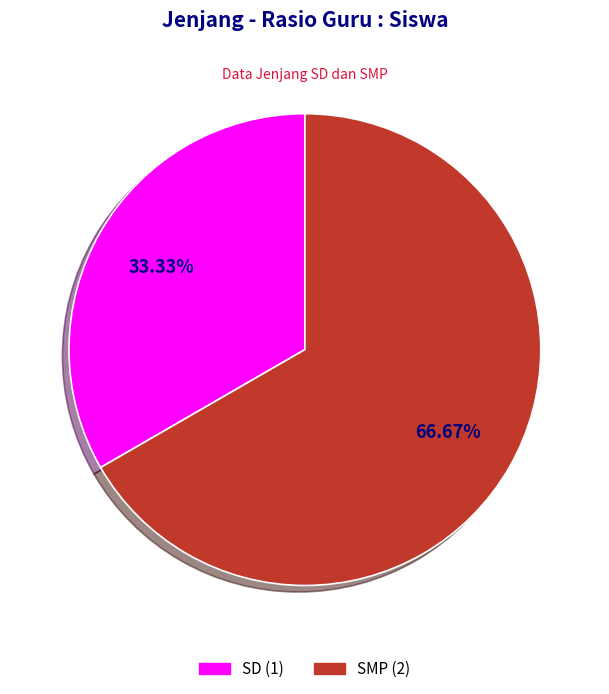

What percentage is NOT represented by SD?

66.7%